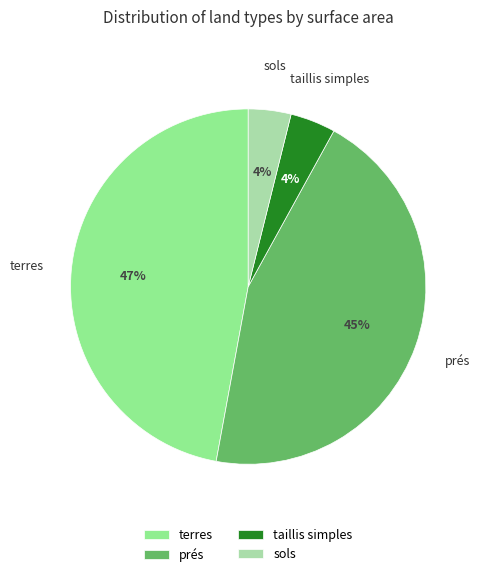

Which slice is the largest?

terres